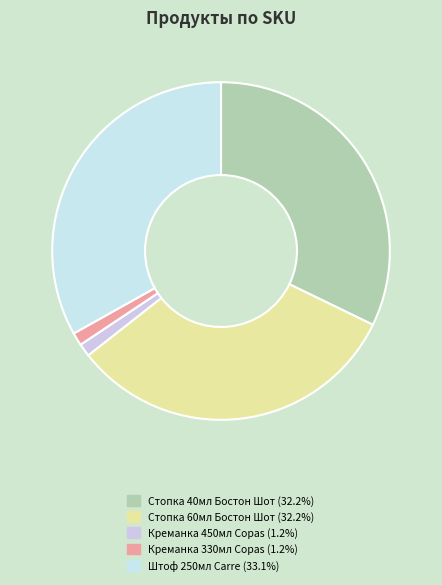

Is there any slice that represents more than half of the pie?

No